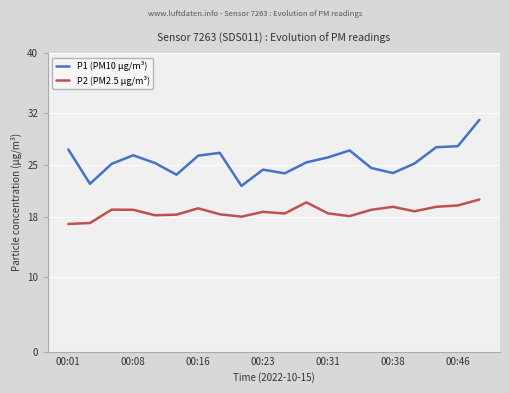

Which series has the largest range (max minus min)?

P1 (PM10 μg/m³)